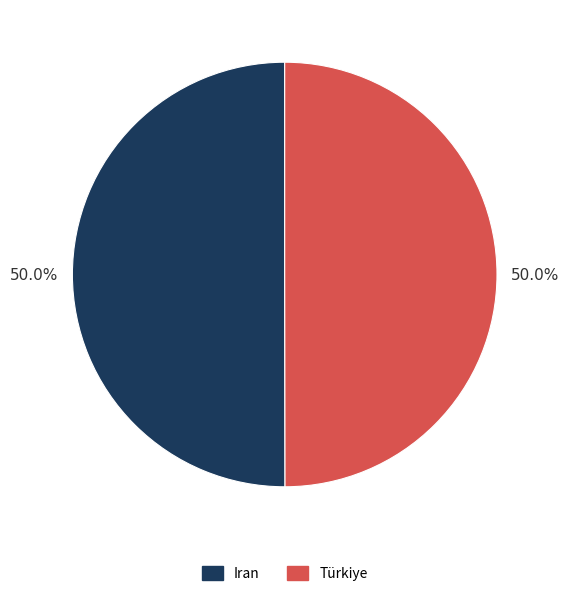

How much of the chart is everything except Iran?

50.0%